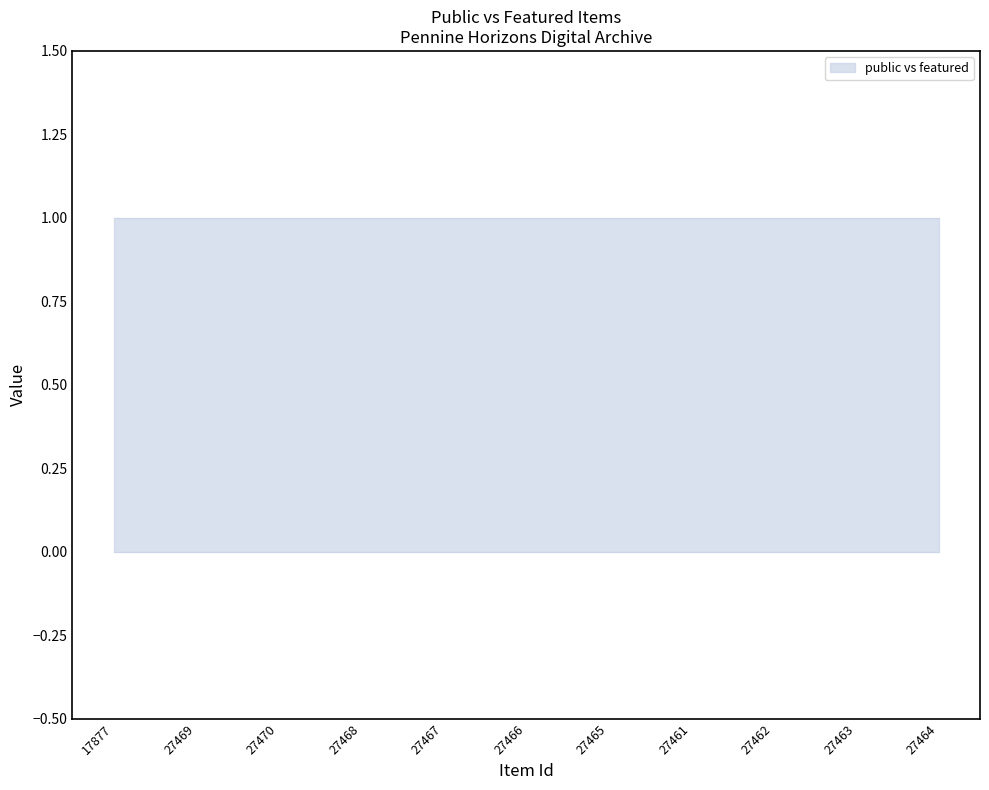

Count the number of categories in the chart.

11